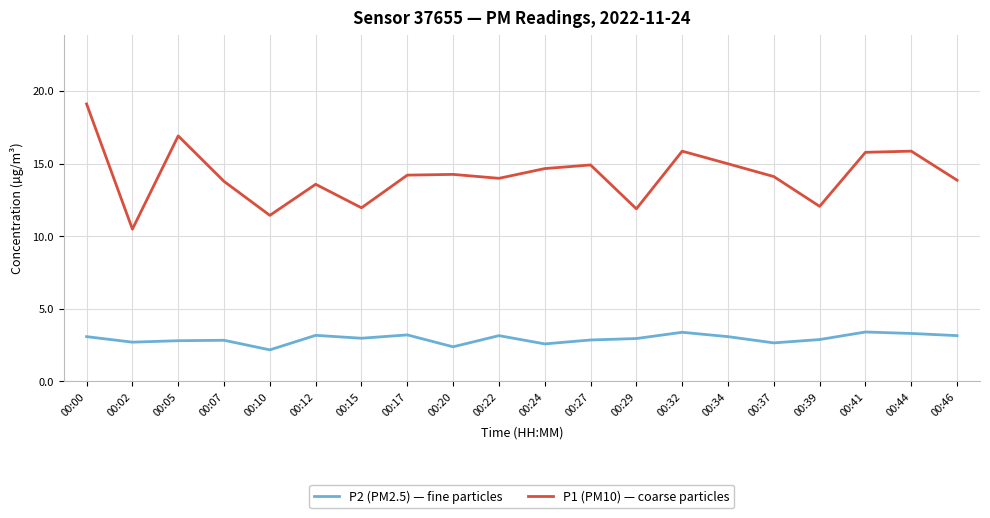

What is the total value across all series at 00:39?

14.9